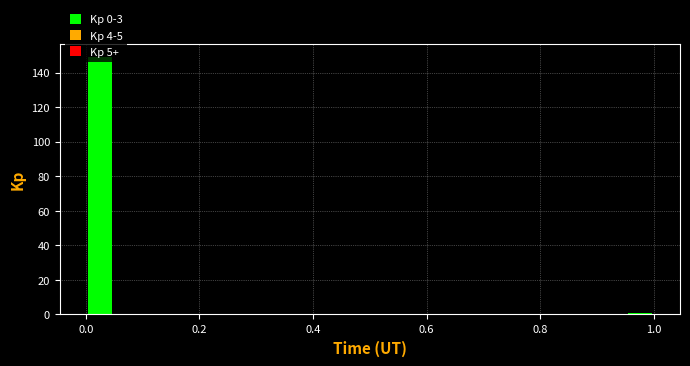

Around what value on the x-axis is the tallest bar? Give the approximate position of its centre, as read against the axis.

0.02